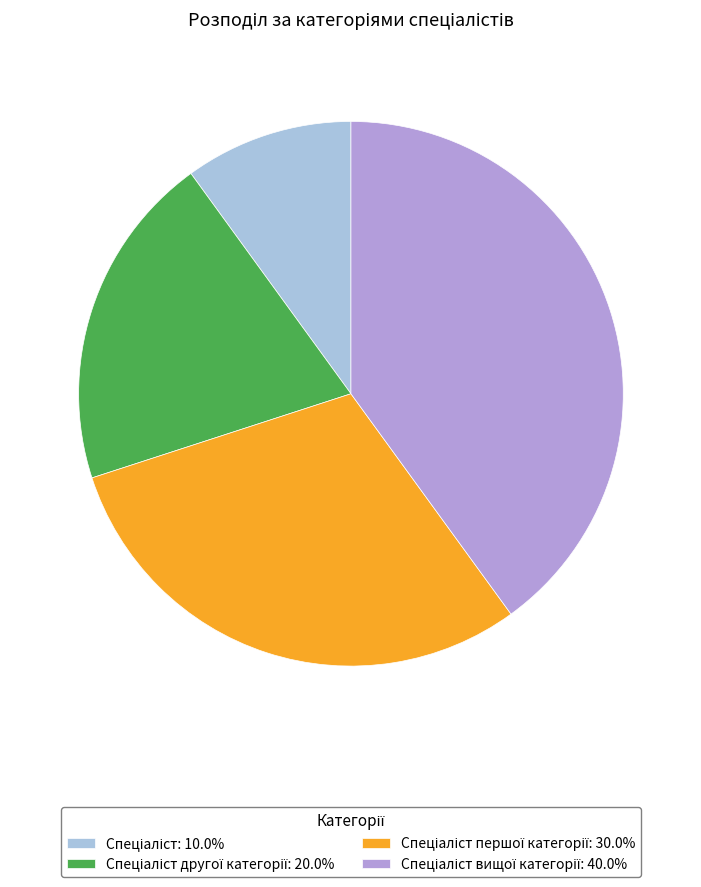

Is there any slice that represents more than half of the pie?

No